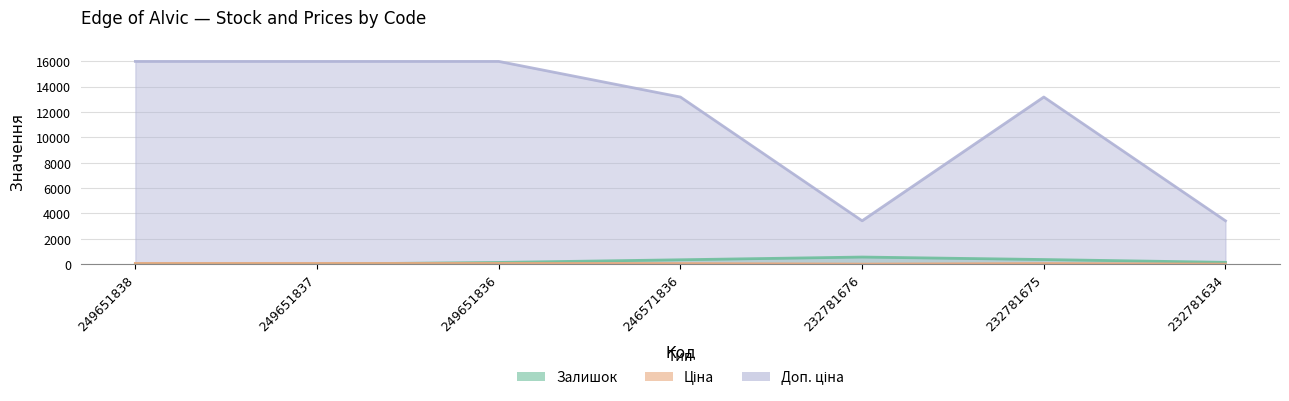

What are all the series names shown in the legend?

Залишок, Ціна, Доп. ціна